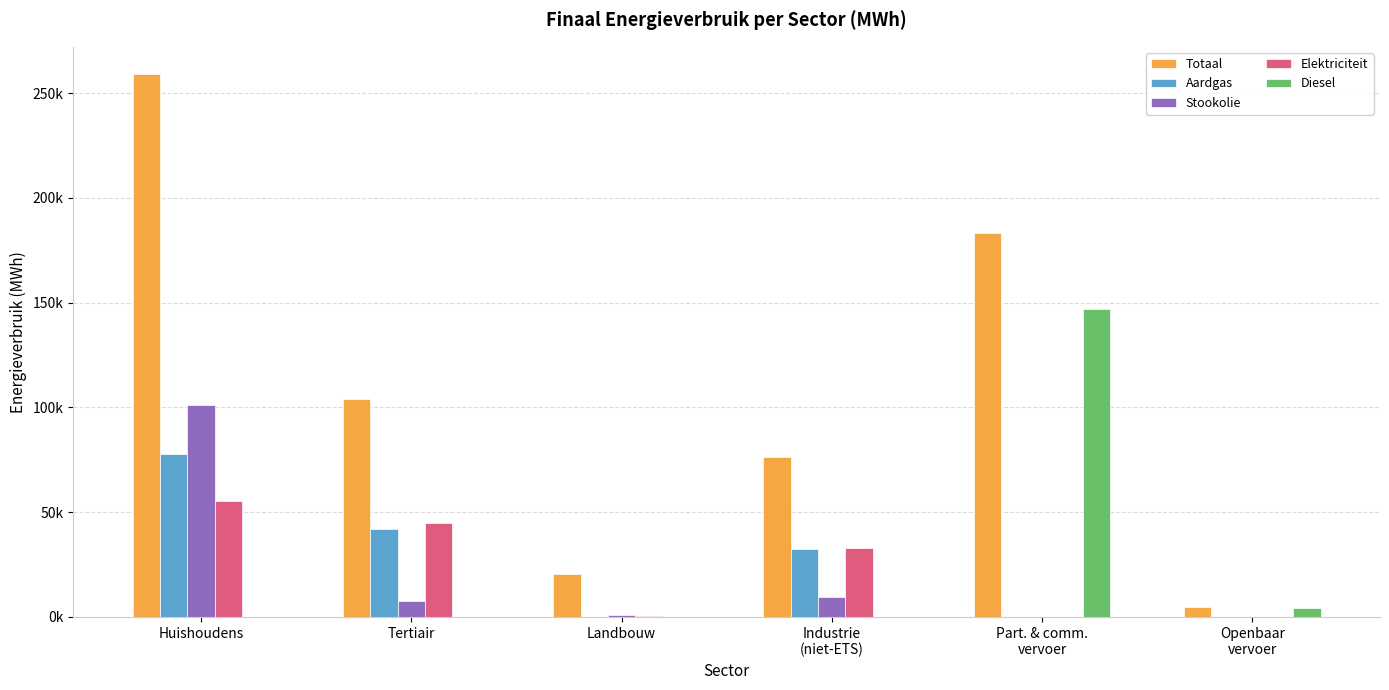

Are the bars grouped side by side (vs. stacked)?

Yes